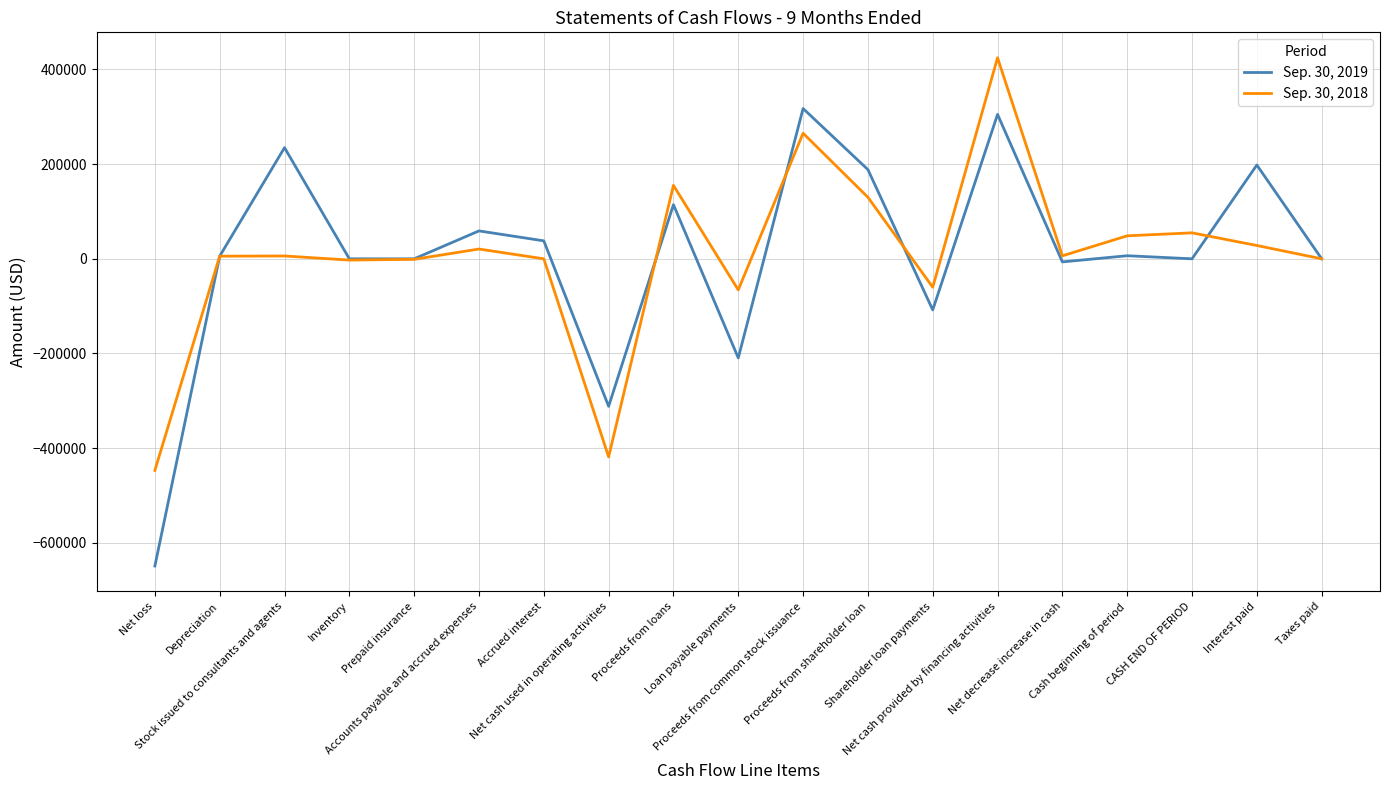

What is the total value across all series at Stock issued to consultants and agents?

240857